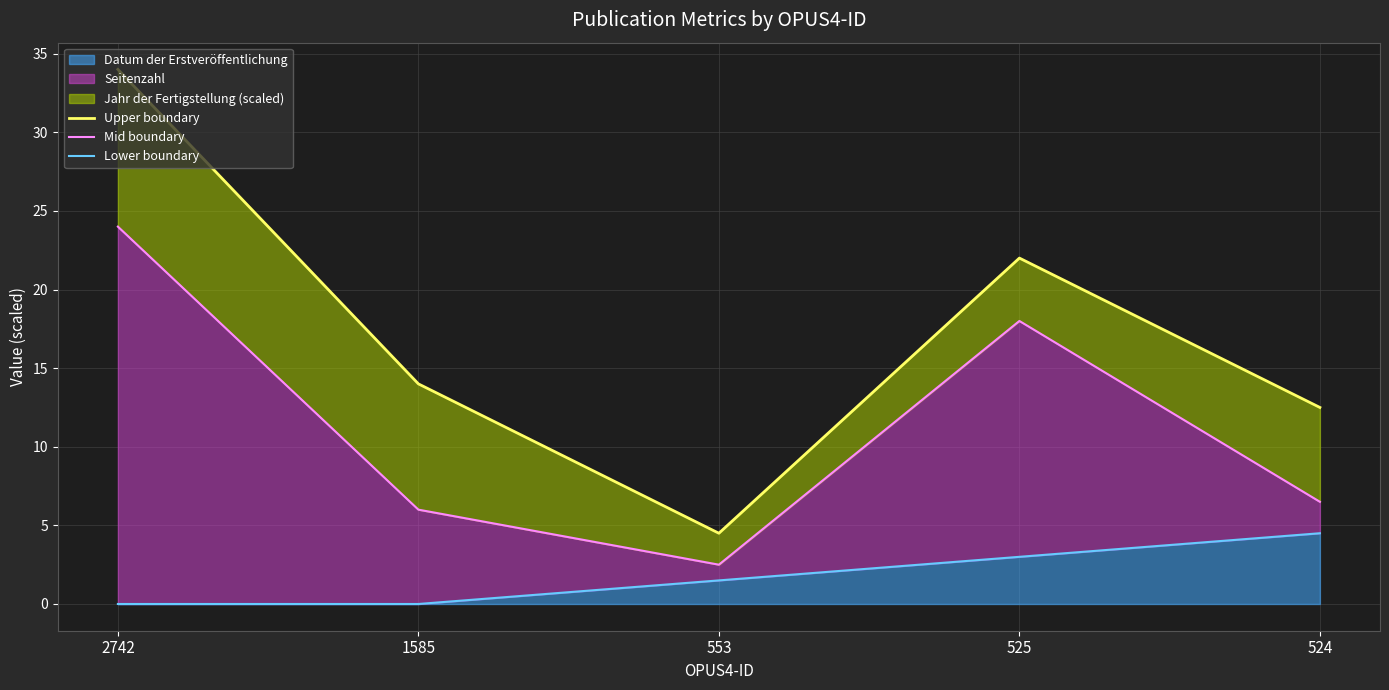

Reading left to right, transcribe all the data shown in this chart.

Upper boundary: 34.0	14.0	4.5	22.0	12.5
Mid boundary: 24.0	6.0	2.5	18.0	6.5
Lower boundary: 0.0	0.0	1.5	3.0	4.5